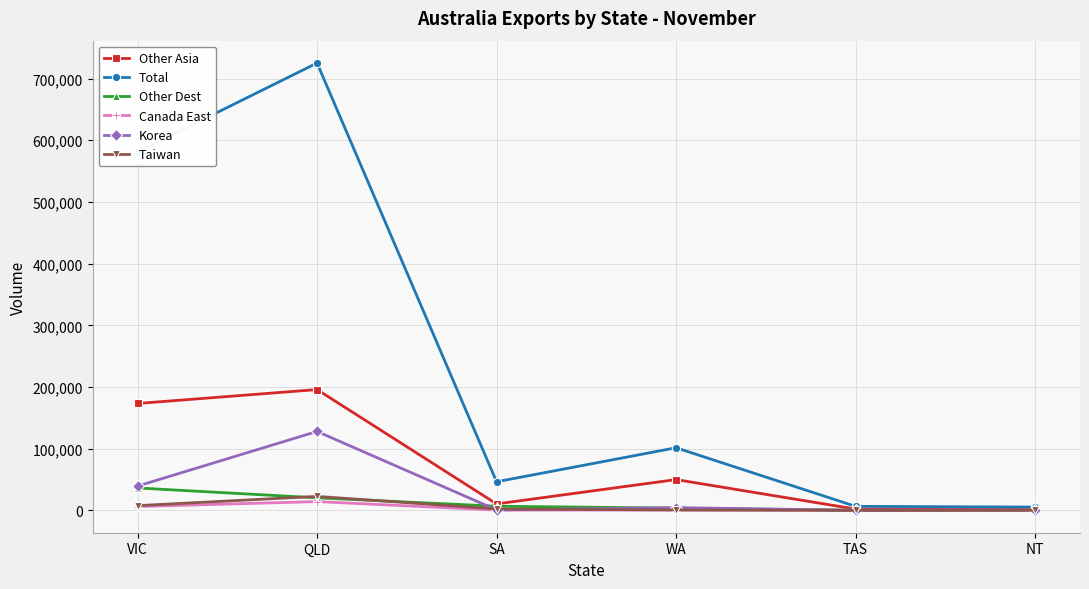

At which category is the sum across all series the highest?

QLD